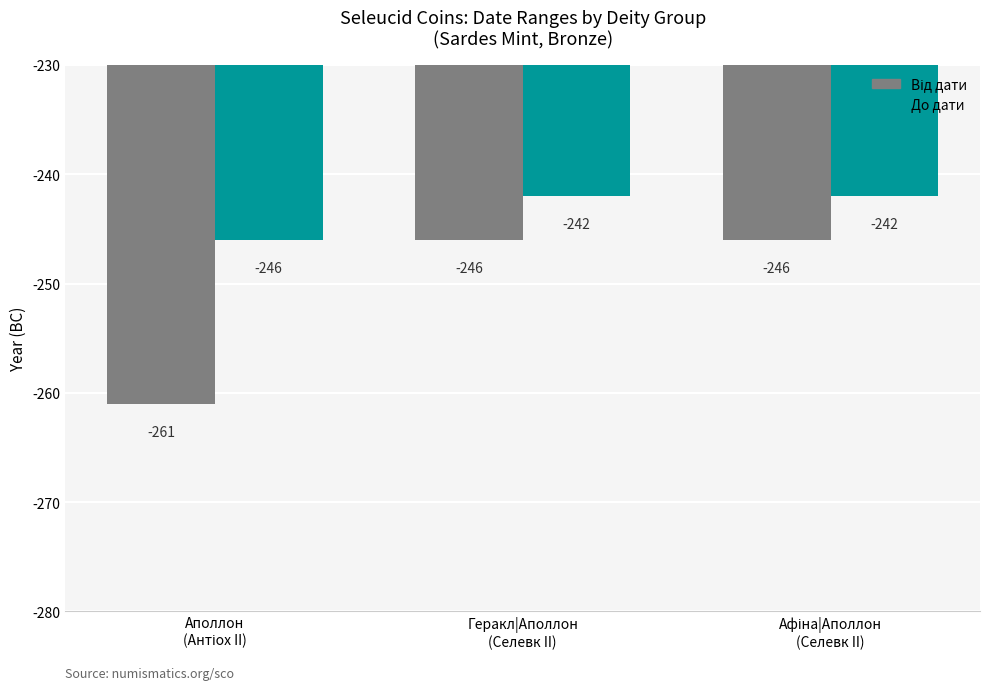

Which series has the largest total across all categories?

До дати